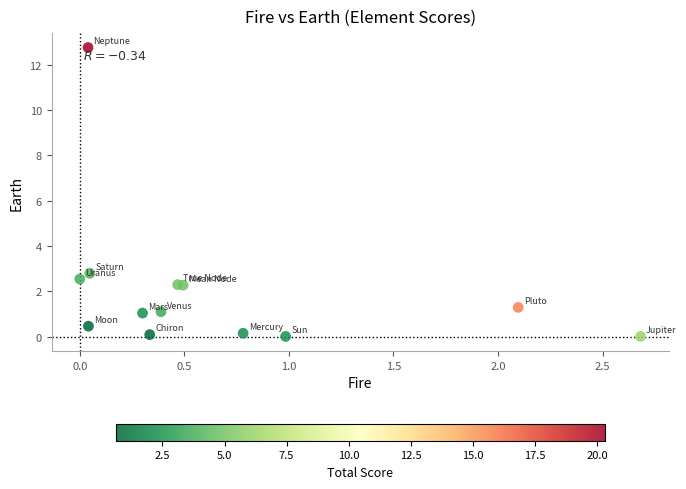

What Y value in the scatter plot is closest to 6?

2.8